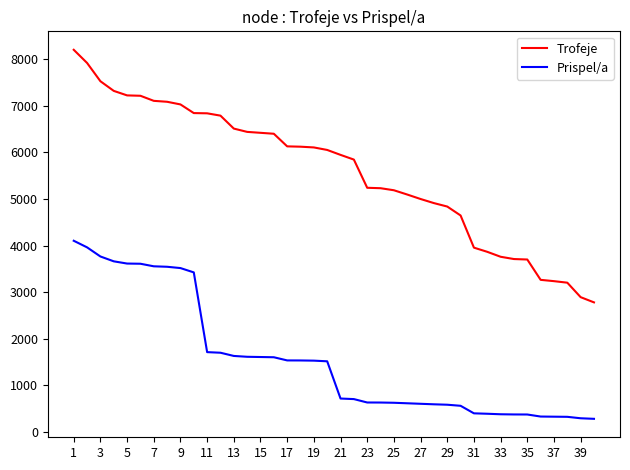

What is the lowest value of the Prispel/a series?

277